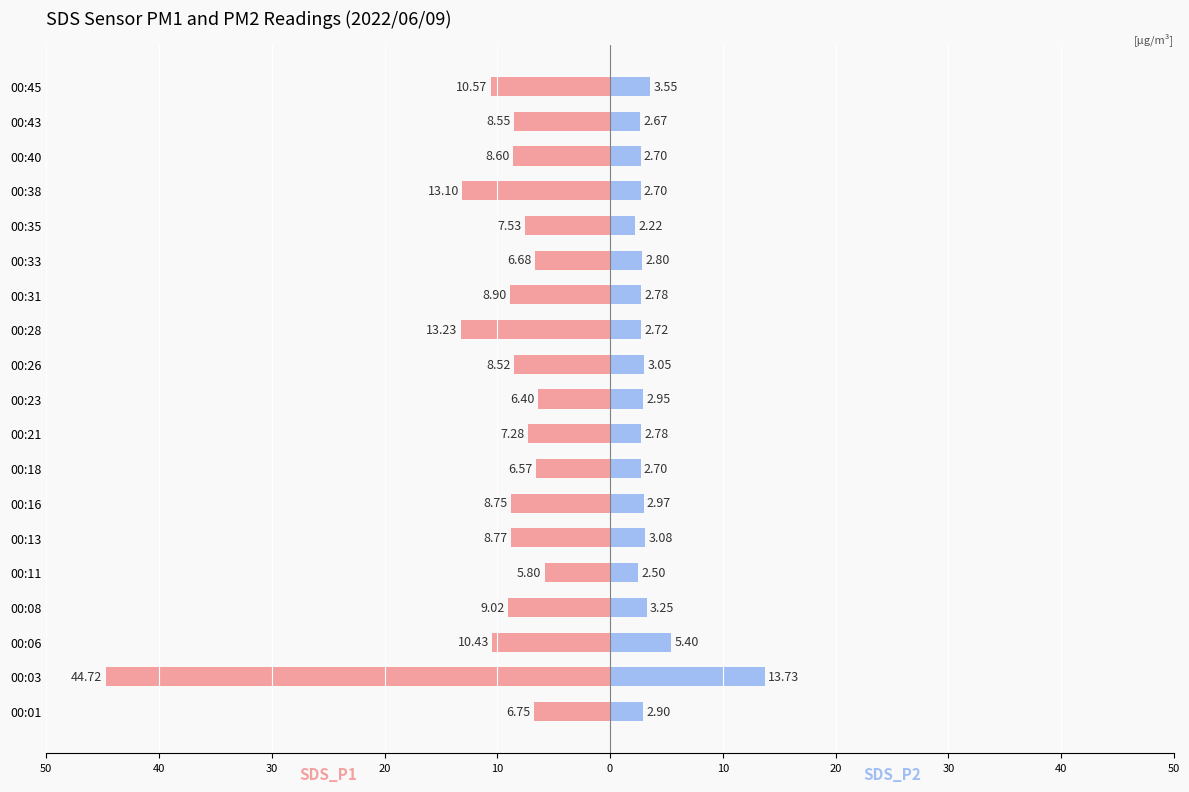

What are all the series names shown in the legend?

SDS_P1, SDS_P2